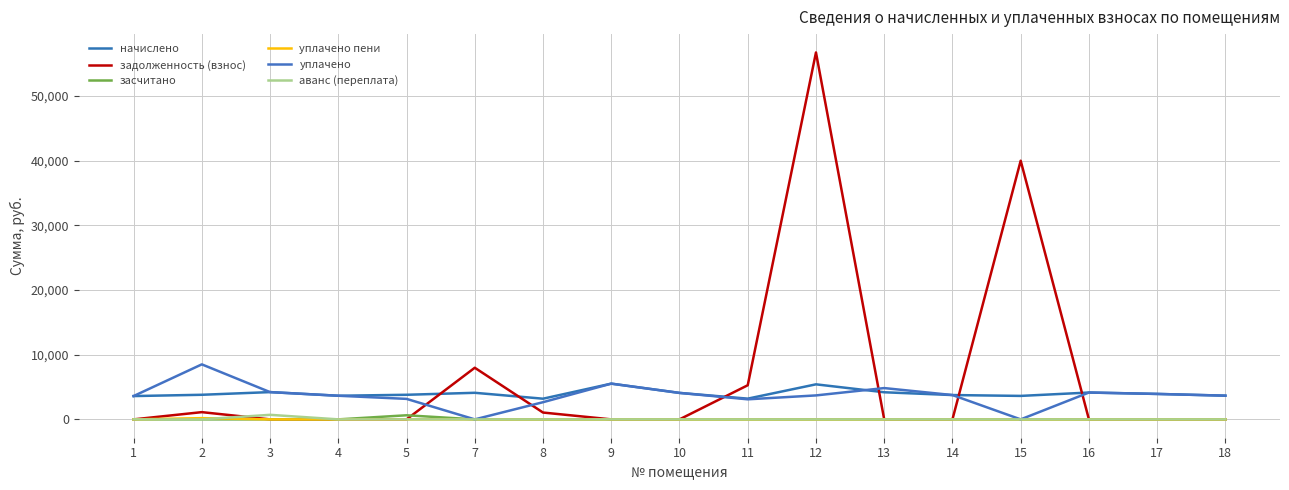

Which category has the lowest value in the засчитано series?

1